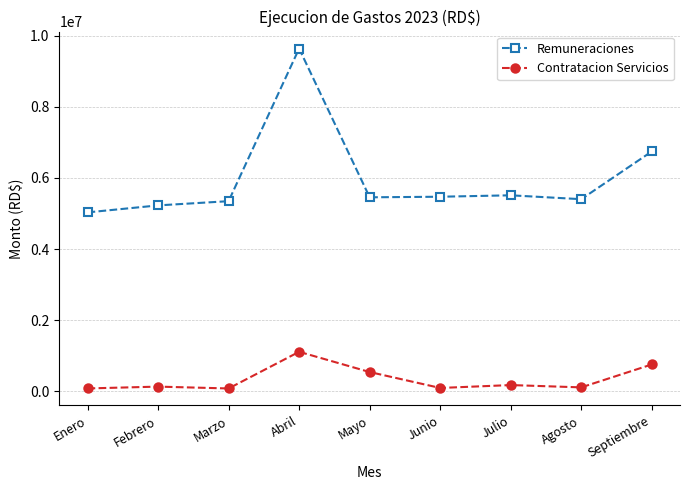

True or false: Remuneraciones and Contratacion Servicios intersect in this chart.

False